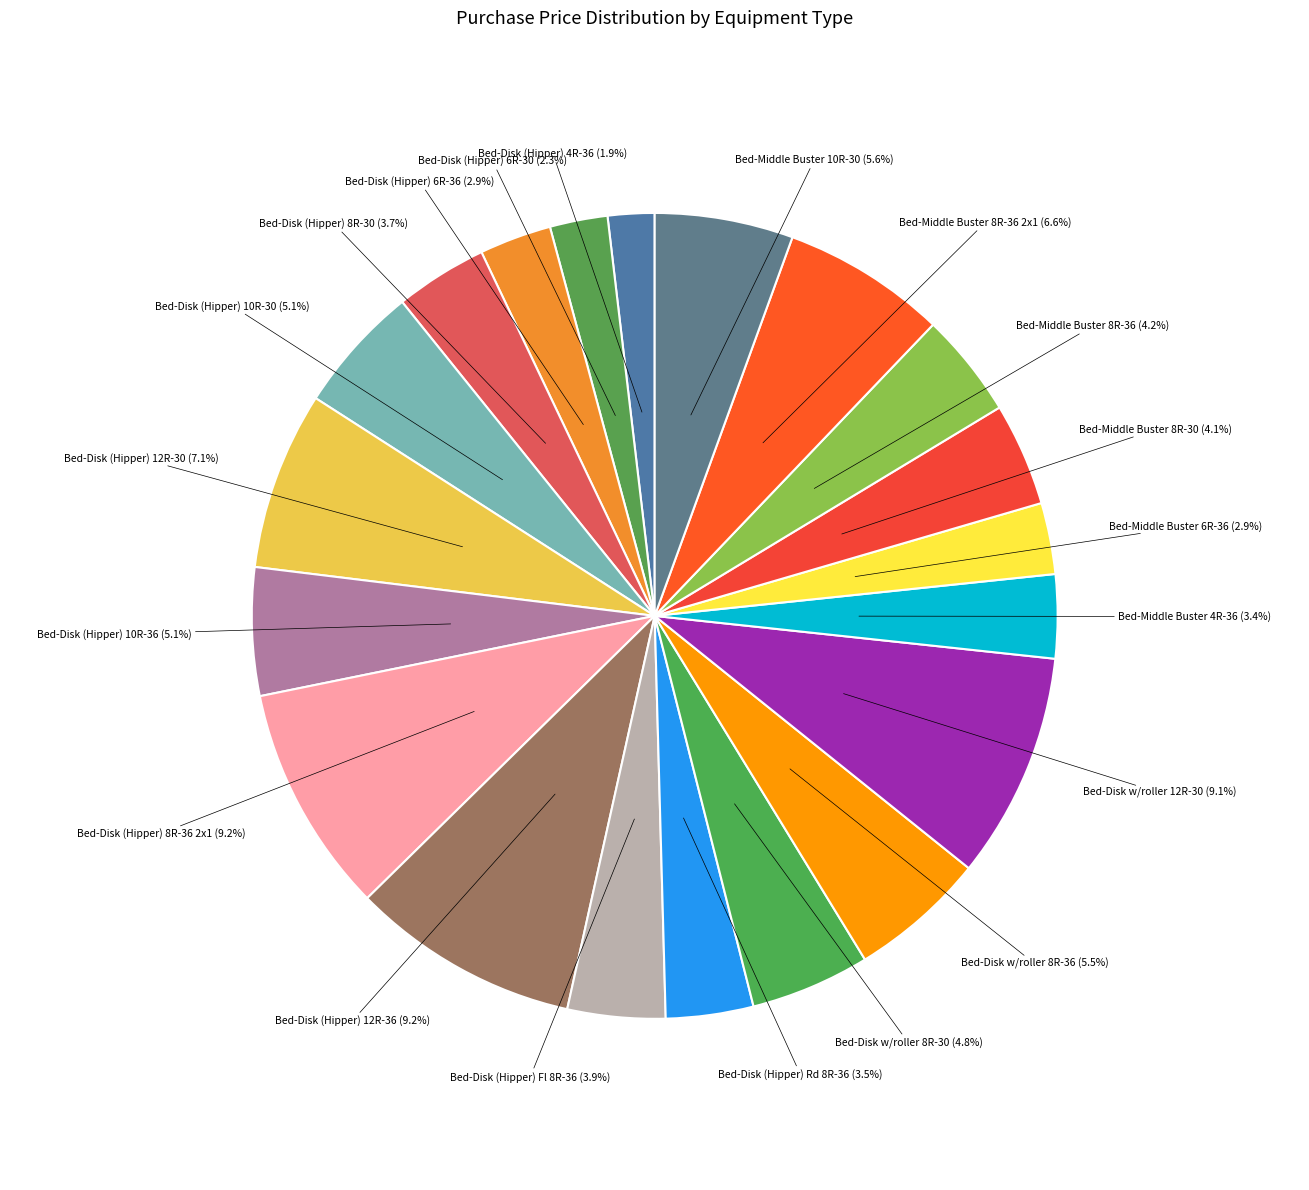

Is Bed-Middle Buster 6R-36 the majority of the pie?

No